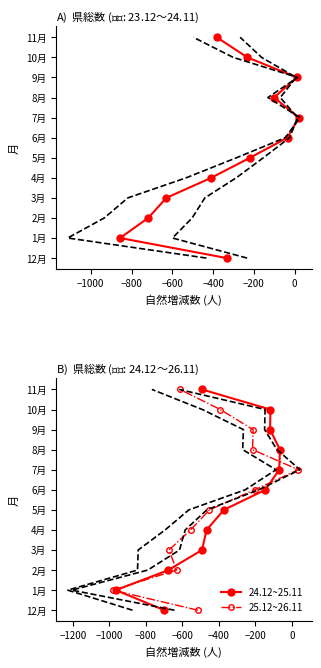

The value of 25.12~26.11 at −400 is 6. True or false?

False